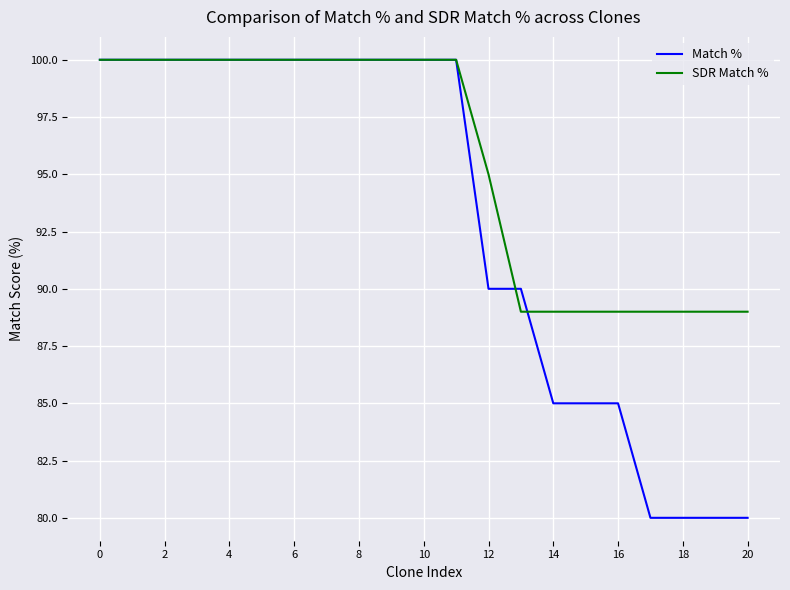

Which series has the widest spread of values?

Match %